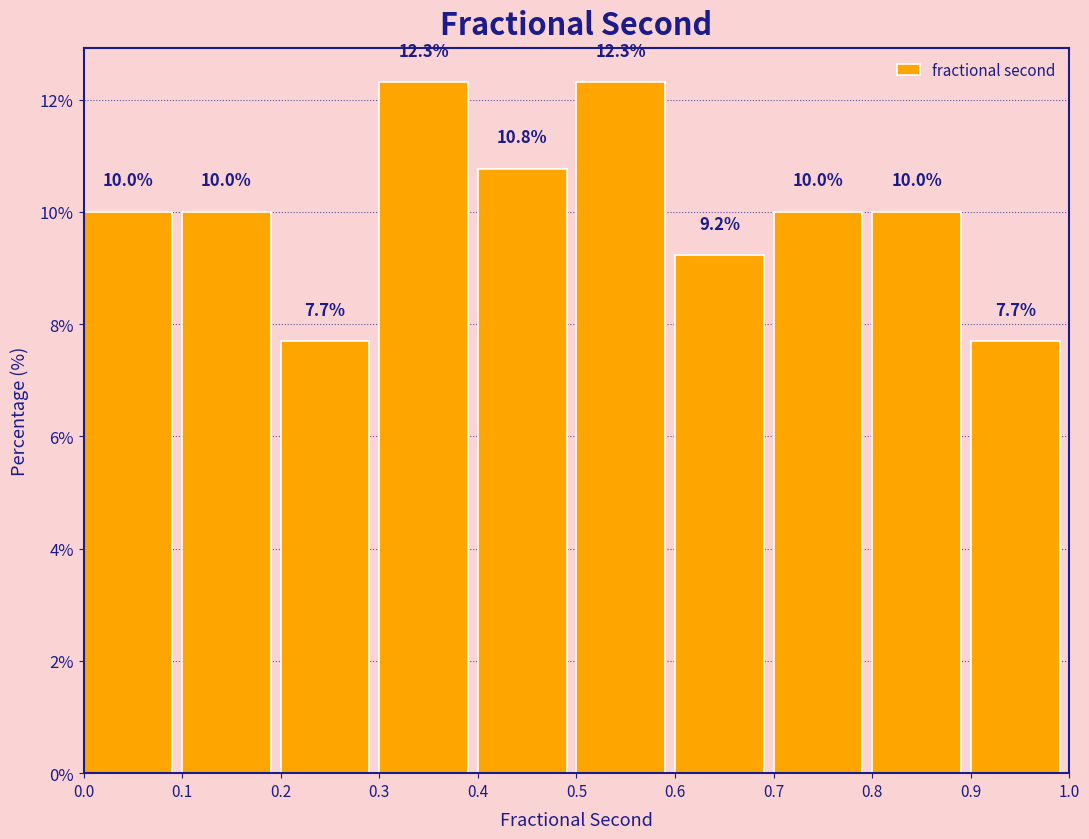

Reading left to right, list every bar in this chart as the range it spans on the x-axis followed by its height.

0.0 to 0.1: 10.0
0.1 to 0.2: 10.0
0.2 to 0.3: 7.7
0.3 to 0.4: 12.3
0.4 to 0.5: 10.8
0.5 to 0.6: 12.3
0.6 to 0.7: 9.2
0.7 to 0.8: 10.0
0.8 to 0.9: 10.0
0.9 to 1.0: 7.7